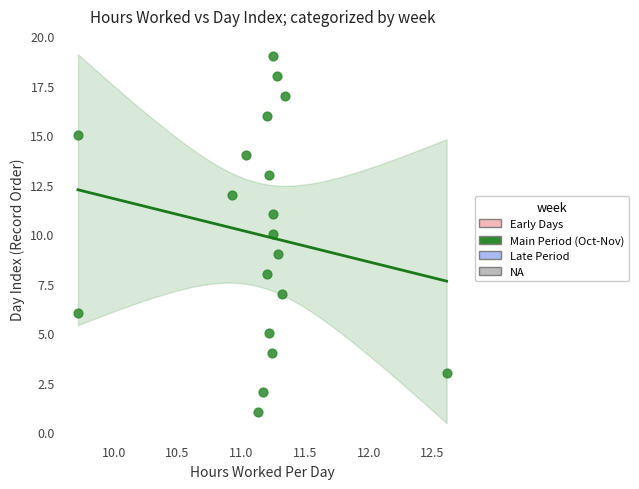

What is the range of Y values (max minus min)?

18